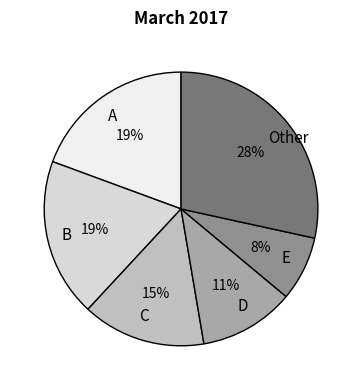

True or false: C accounts for 22% of the total.

False